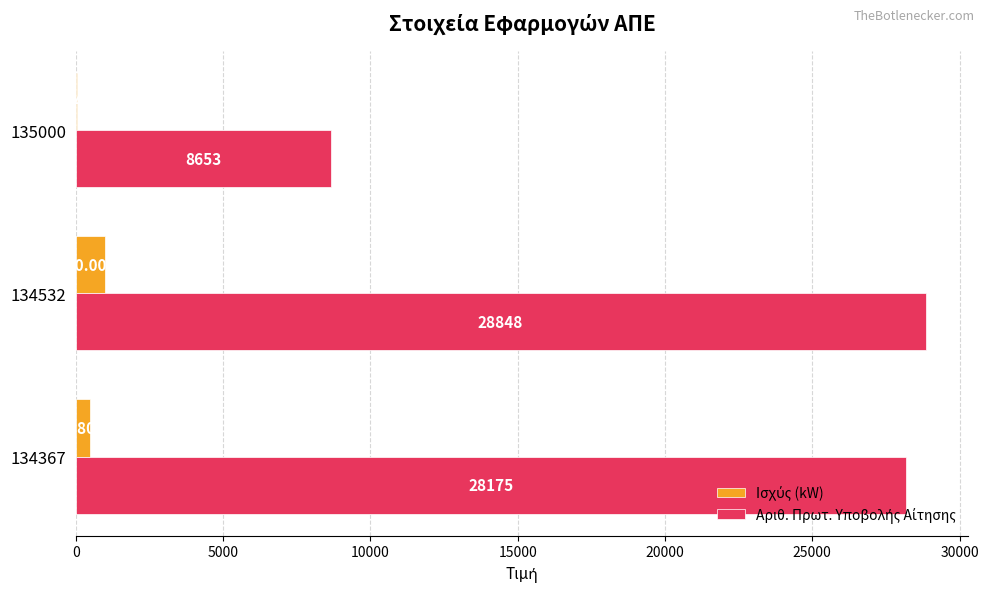

At which category is the sum across all series the highest?

134532